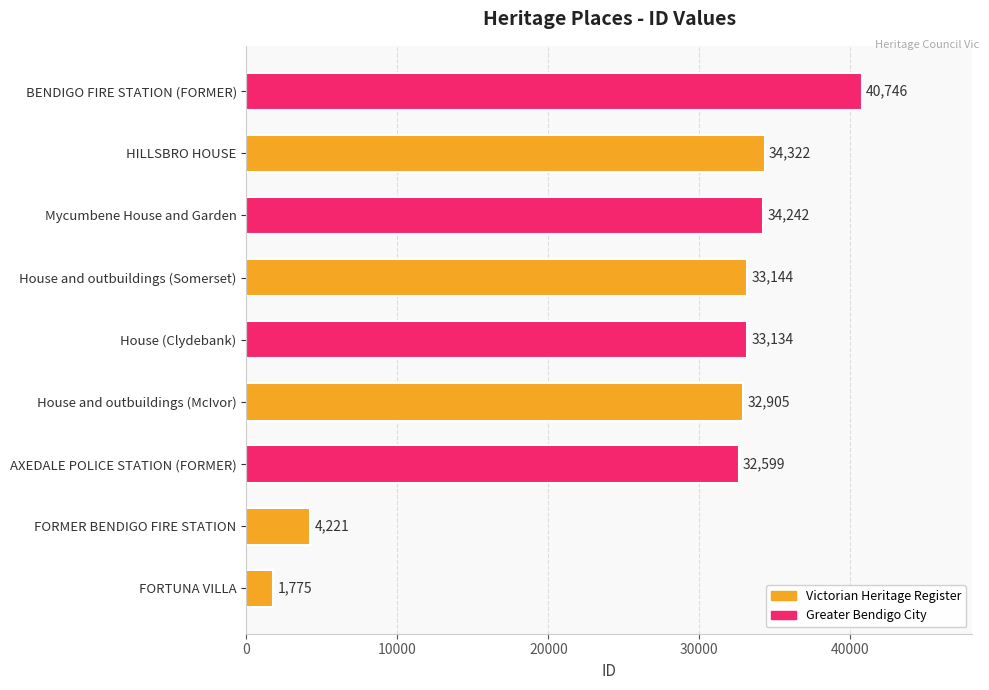

What is the difference between the maximum and minimum values?

38971